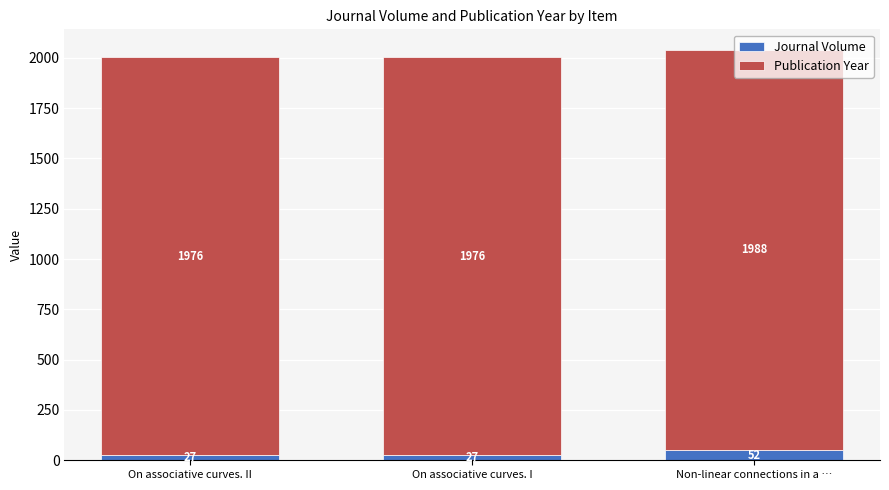

How many bars are there in total?

3